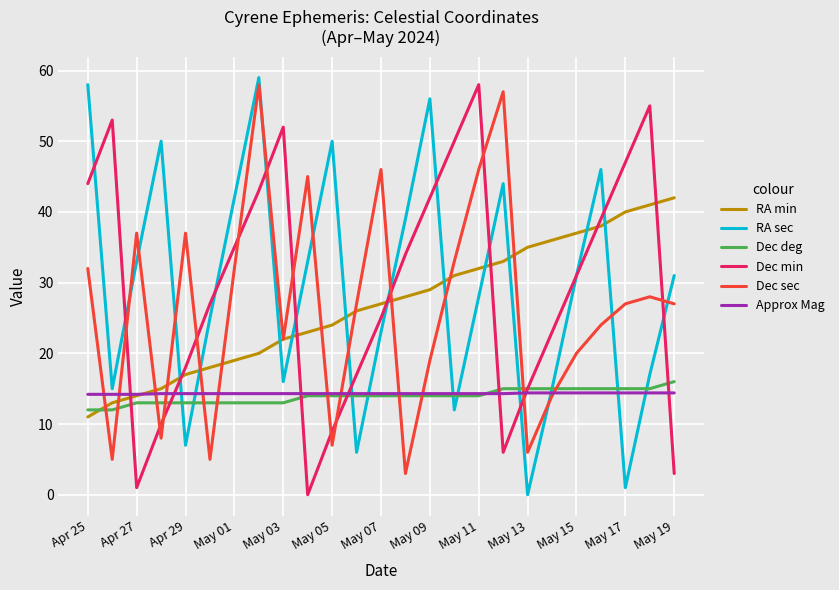

Which series ends up on top after the final intersection of RA min and Dec deg?

RA min